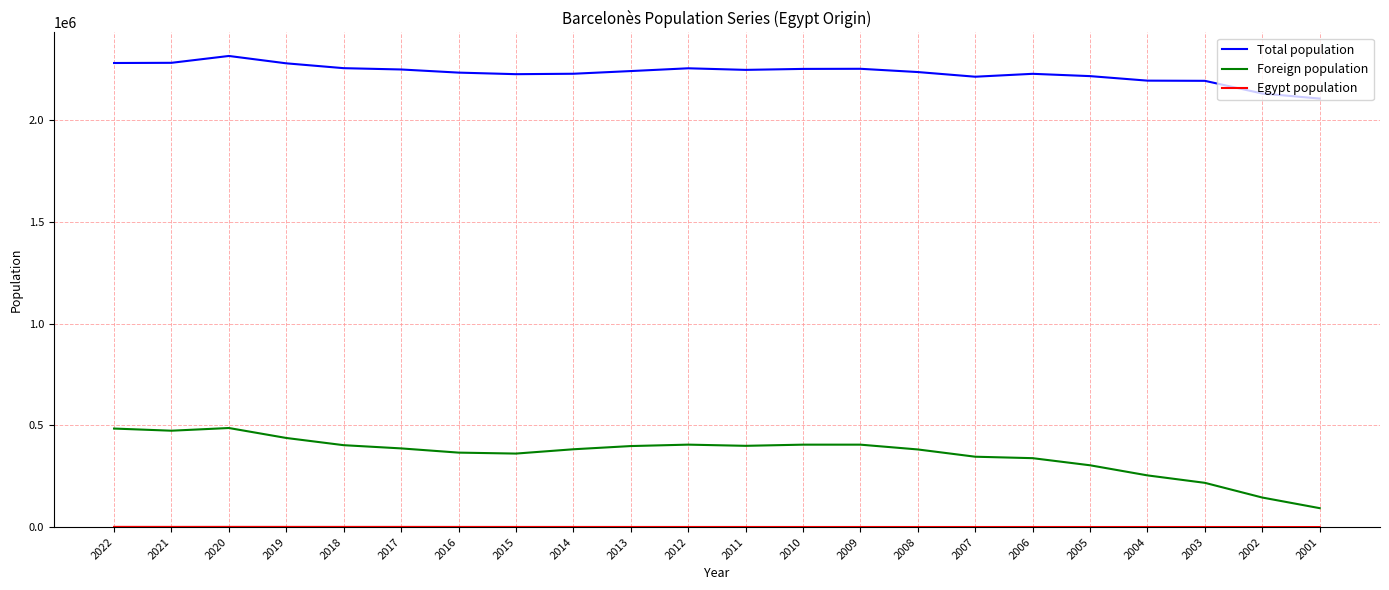

What is the difference between the maximum and minimum values in the Foreign population series?

393808